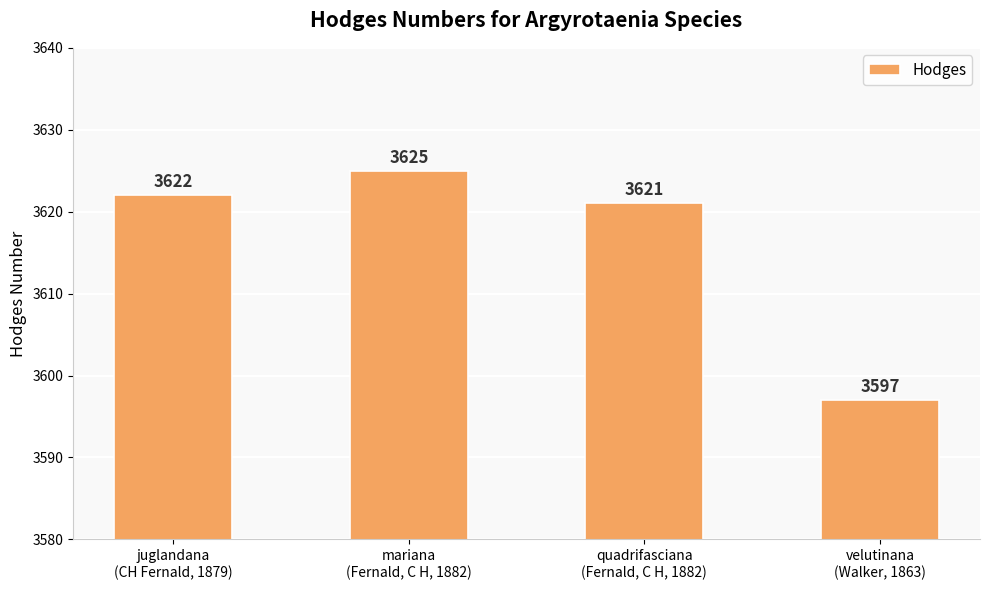

List the labels in order of value, largest first.

mariana
(Fernald, C H, 1882), juglandana
(CH Fernald, 1879), quadrifasciana
(Fernald, C H, 1882), velutinana
(Walker, 1863)